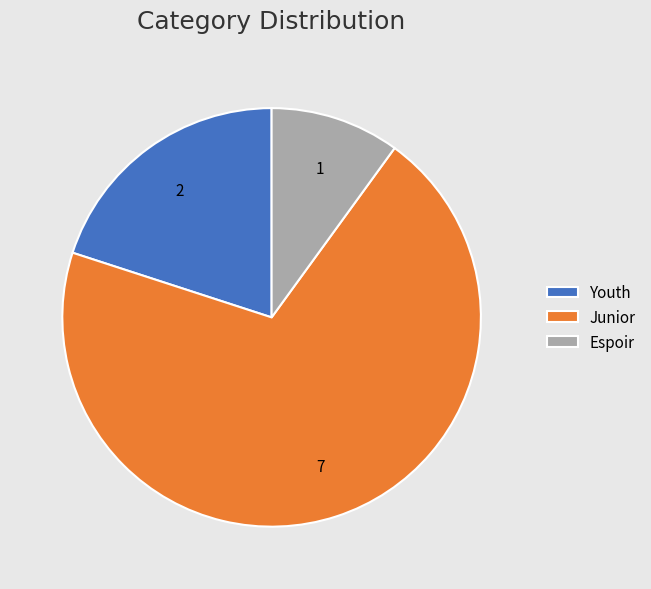

What is the largest slice in the pie chart?

Junior